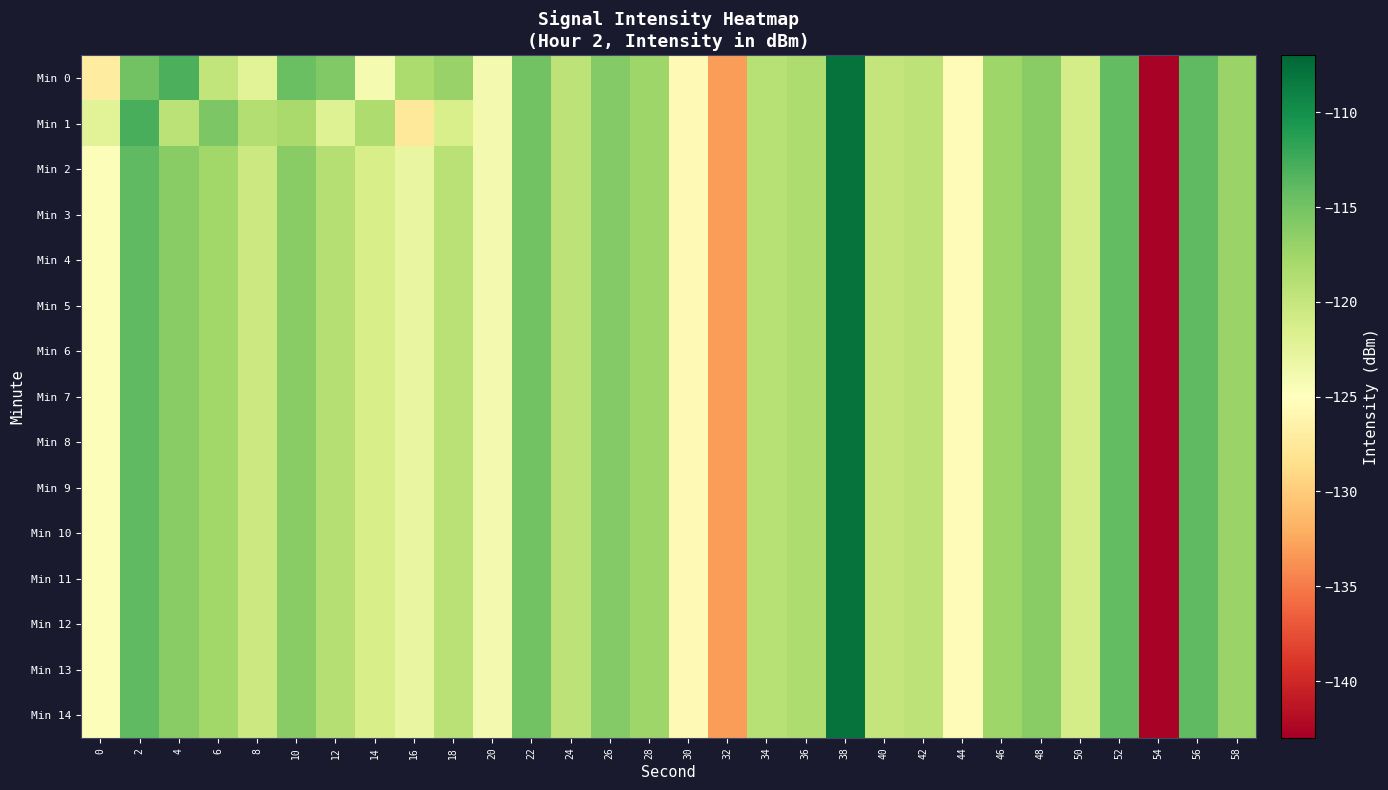

At which category is the sum across all series the highest?

38